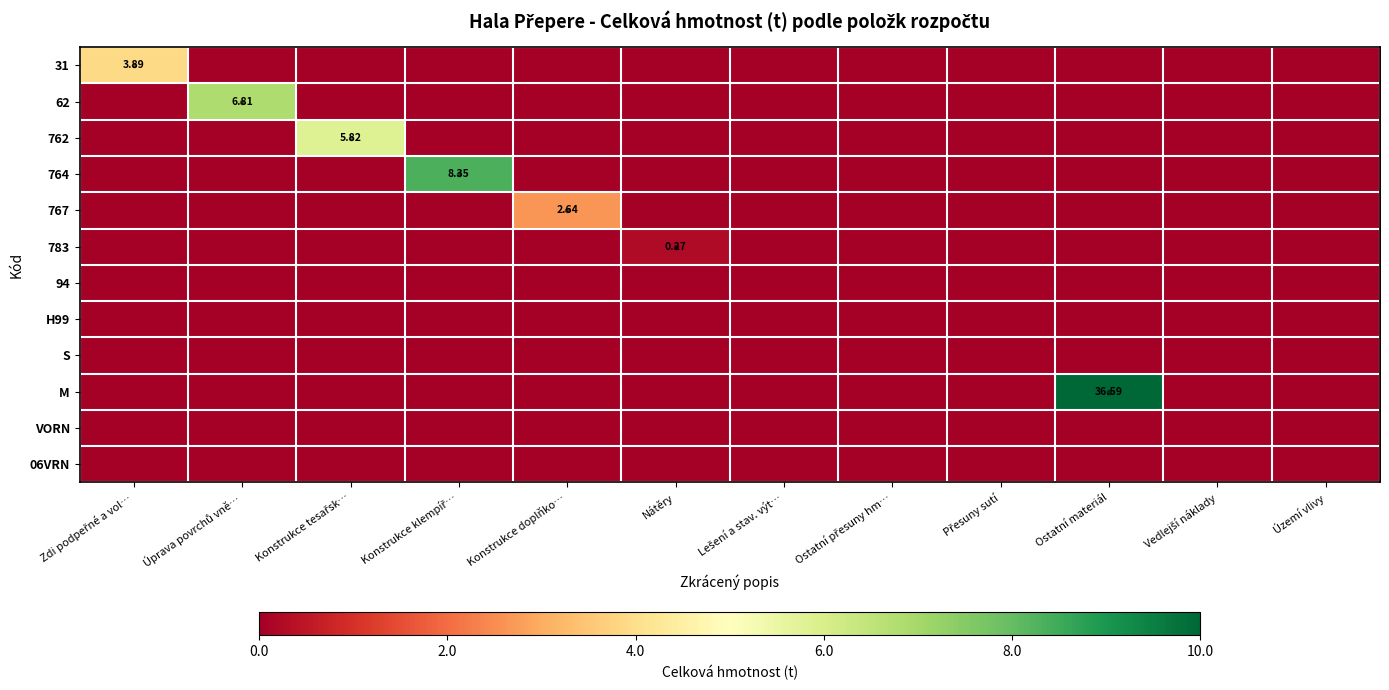

How many data points does each series have?

12